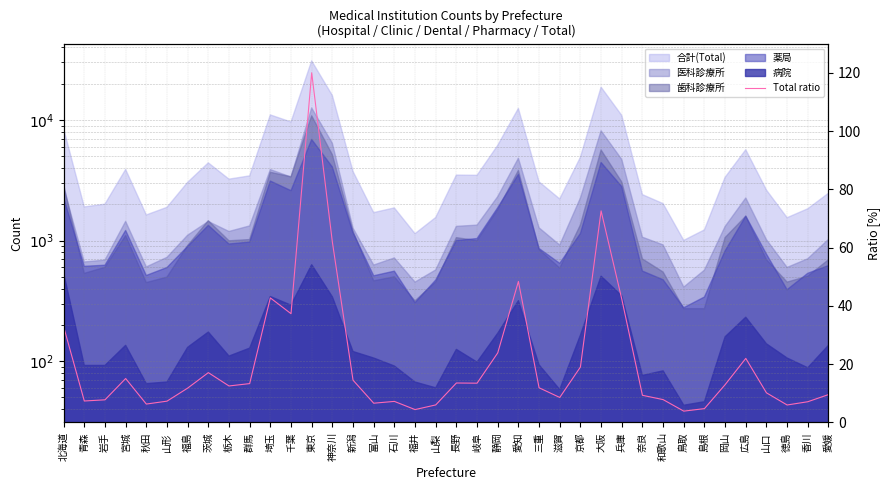

At which category does the data reach its first local valley?

青森